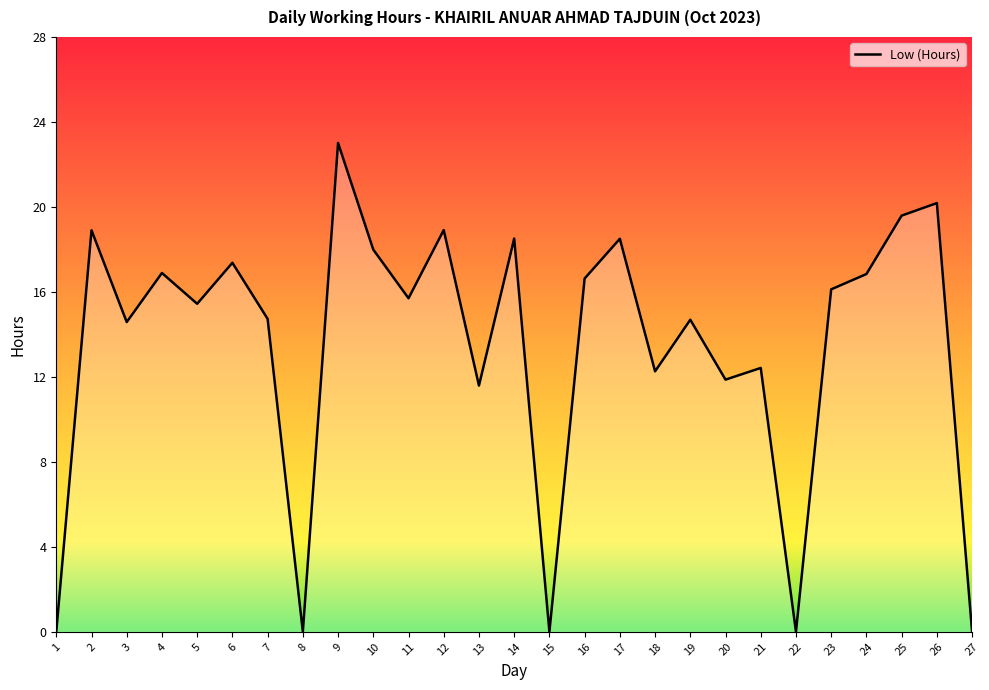

What is the ratio of the value at 17 to the value at 21?

1.5